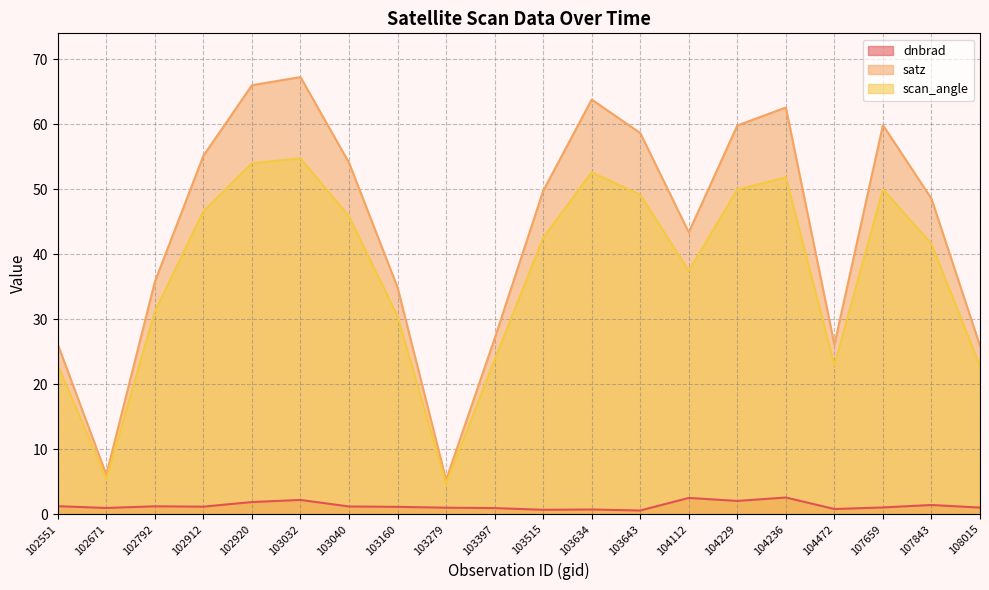

What is the average value of the scan_angle series?

37.0